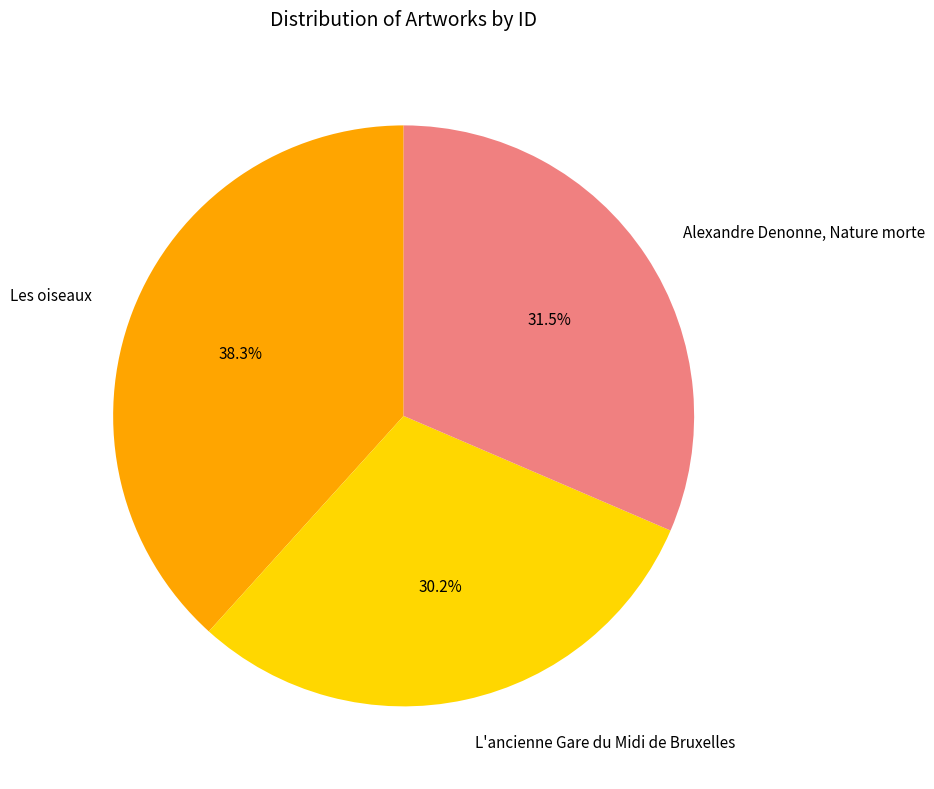

What is the ratio of the value at Alexandre Denonne, Nature morte to the value at Les oiseaux?

0.8